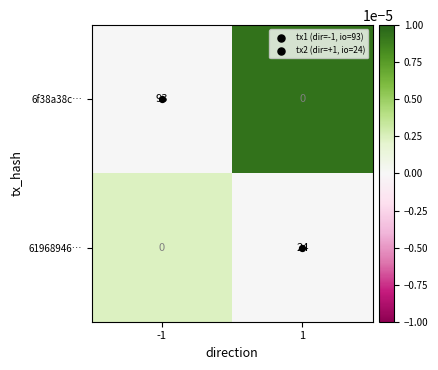

What is the total value across all series at -1?

93